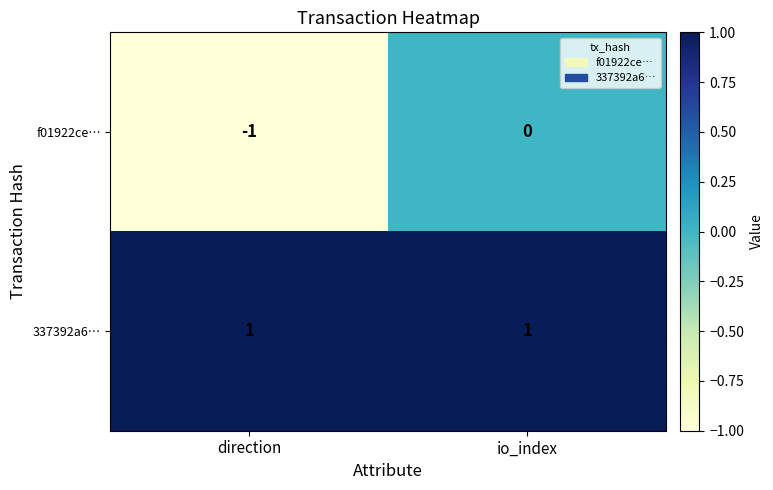

How many series are shown in this chart?

2